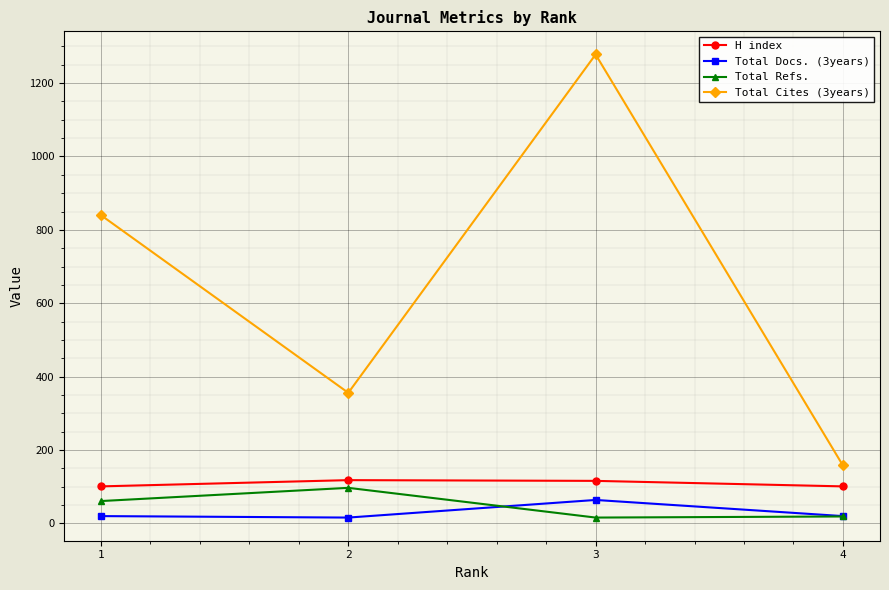

Does the chart have visible grid lines?

Yes